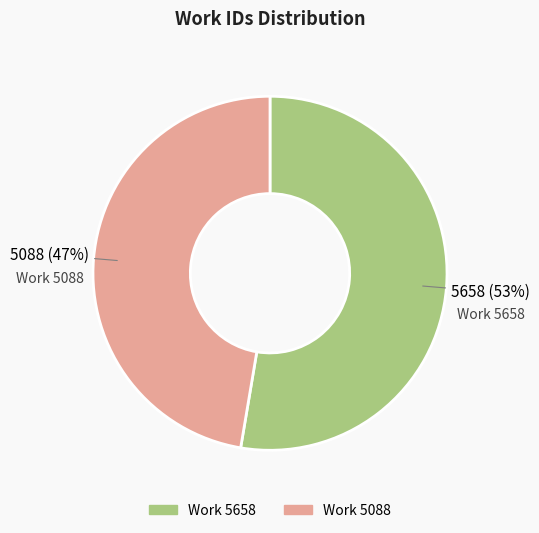

To the nearest percent, what percentage of the pie is Work 5658?

53%